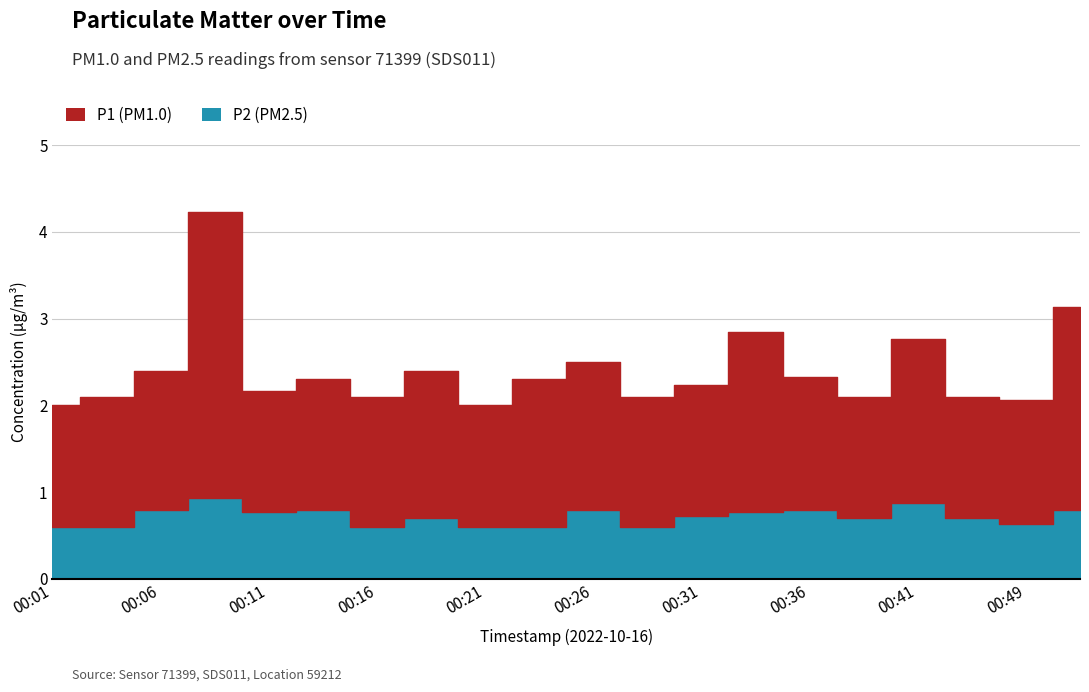

Is the value of P1 at 00:21 greater than the value of P2 at 00:06?

Yes